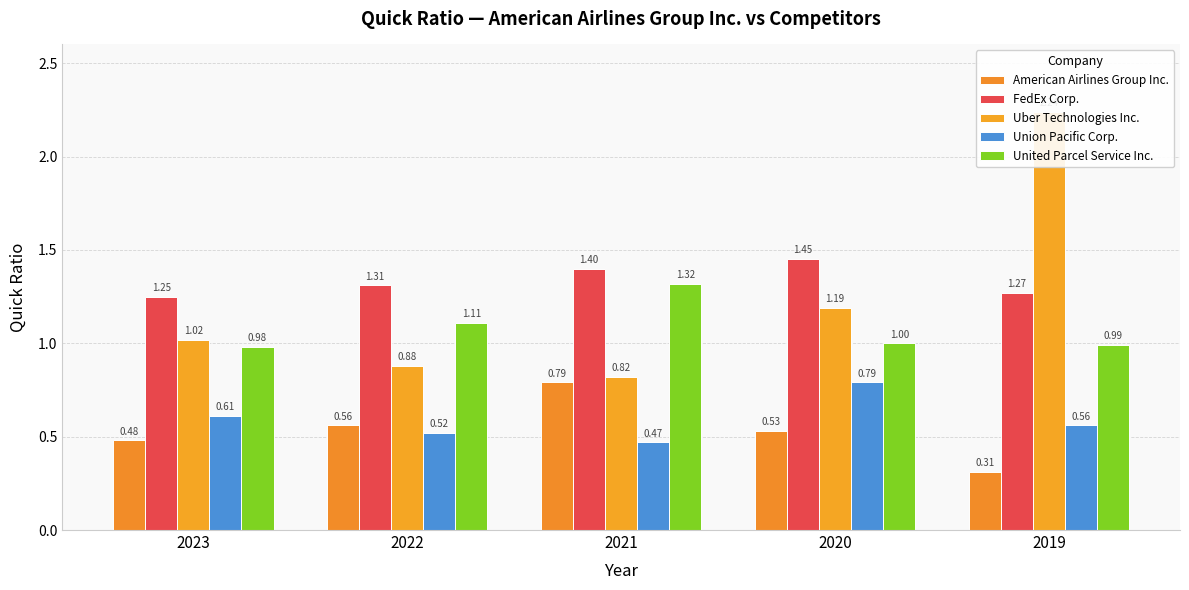

True or false: Uber Technologies Inc. has a value of 0.9 at 2022.

True